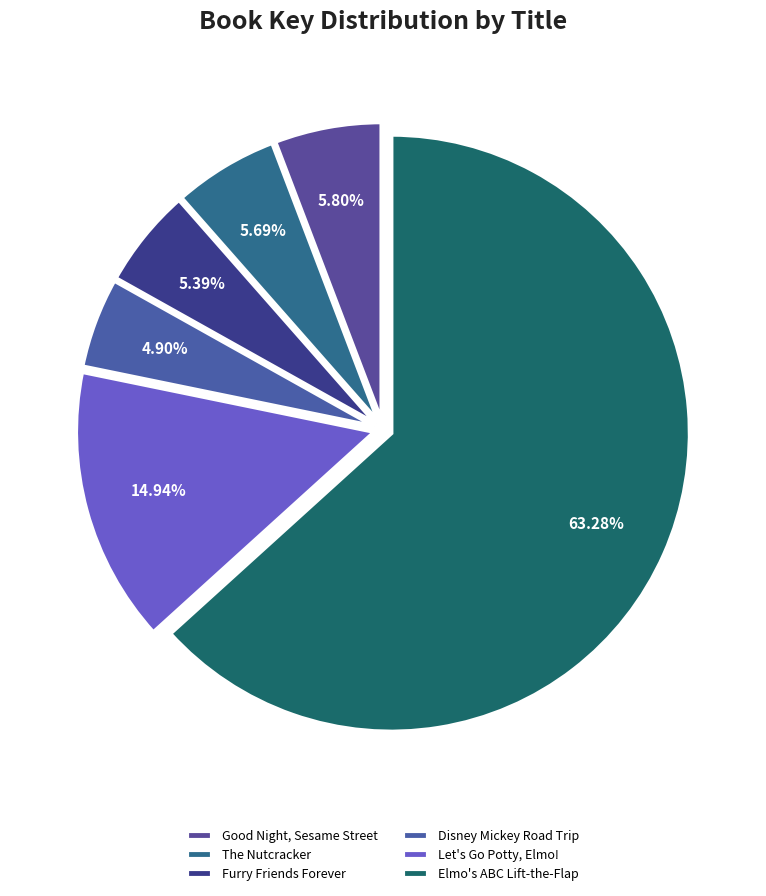

True or false: The Nutcracker accounts for 21% of the total.

False